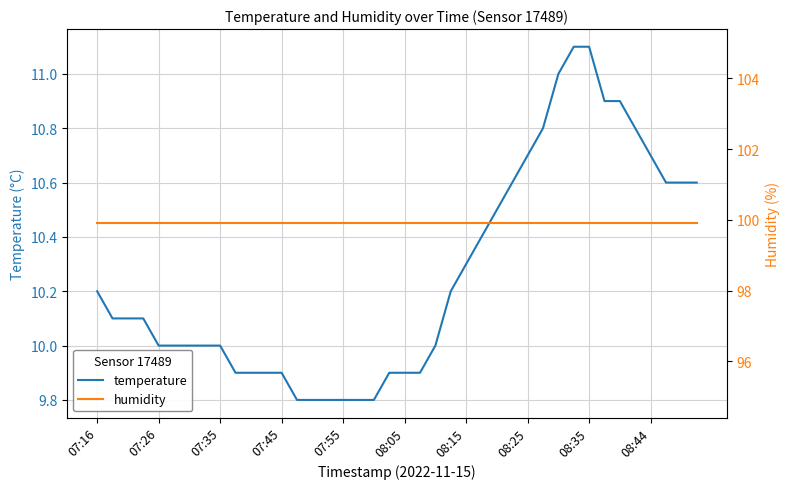

What is the difference between the maximum and second lowest values in the temperature series?

1.3